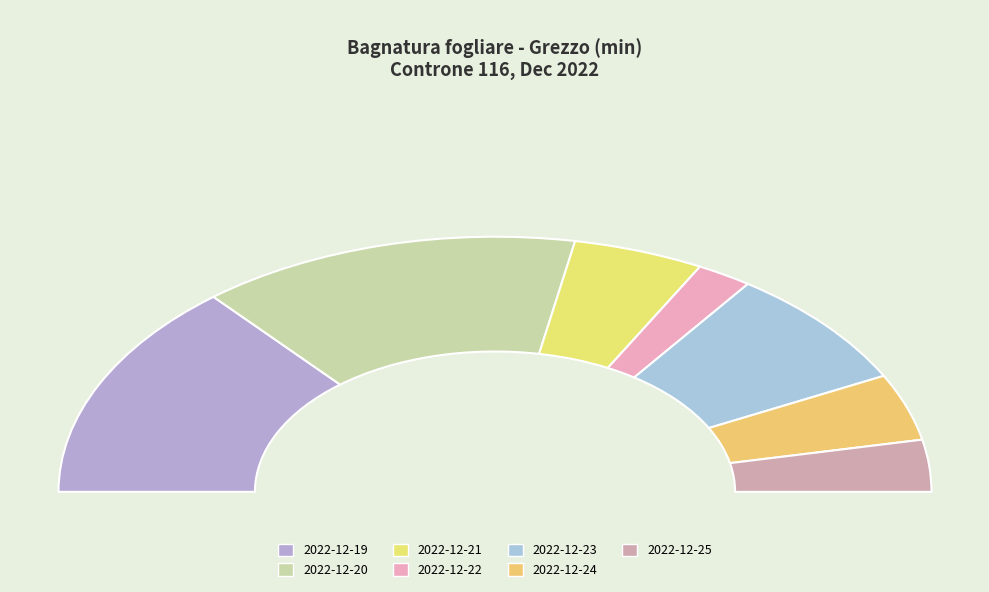

How much of the chart is everything except 2022-12-22?

95.9%